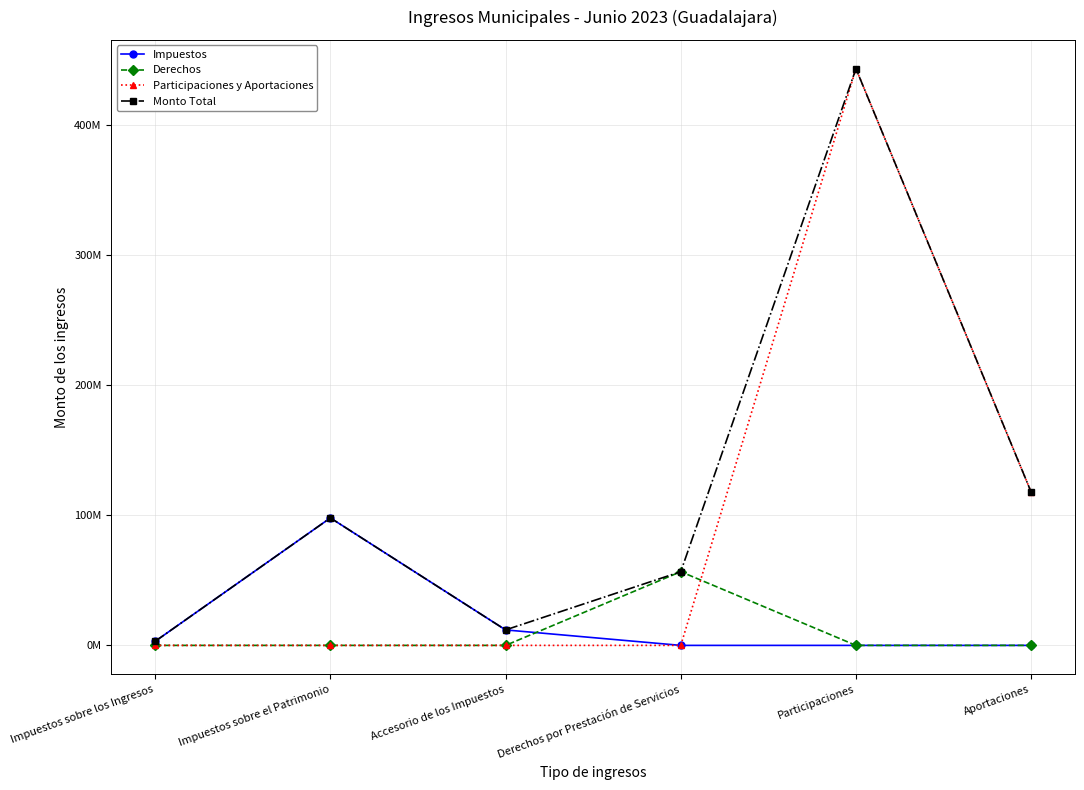

What are all the series names shown in the legend?

Impuestos, Derechos, Participaciones y Aportaciones, Monto Total